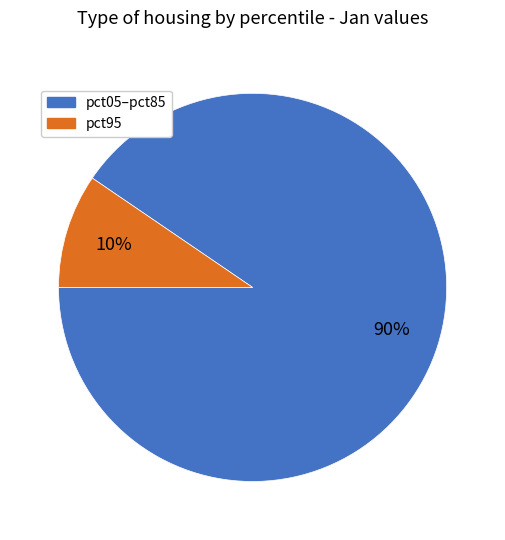

To the nearest percent, what is the average slice percentage?

50%